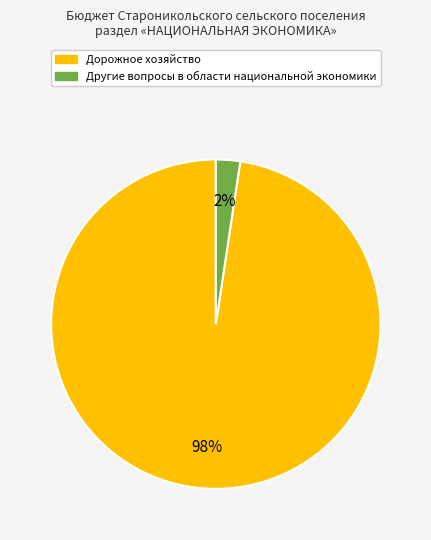

Do Другие вопросы в области национальной экономики and Дорожное хозяйство together represent more than half of the pie?

Yes